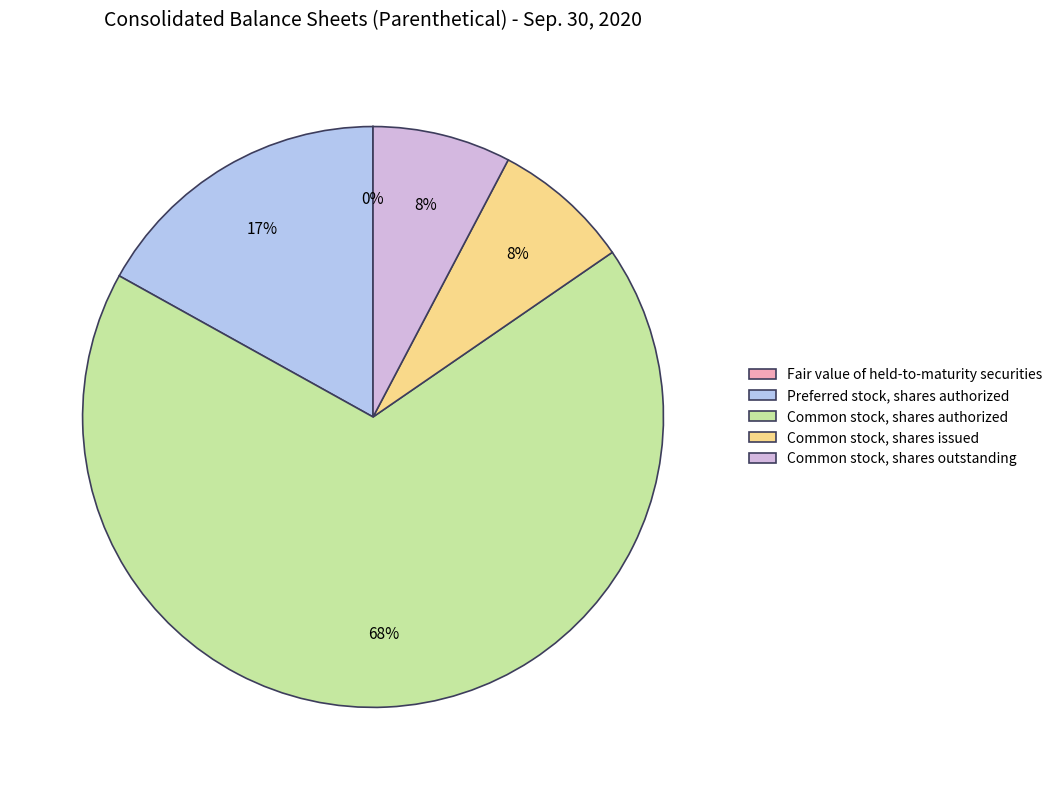

Is the sum of Preferred stock, shares authorized and Common stock, shares issued greater than half?

No